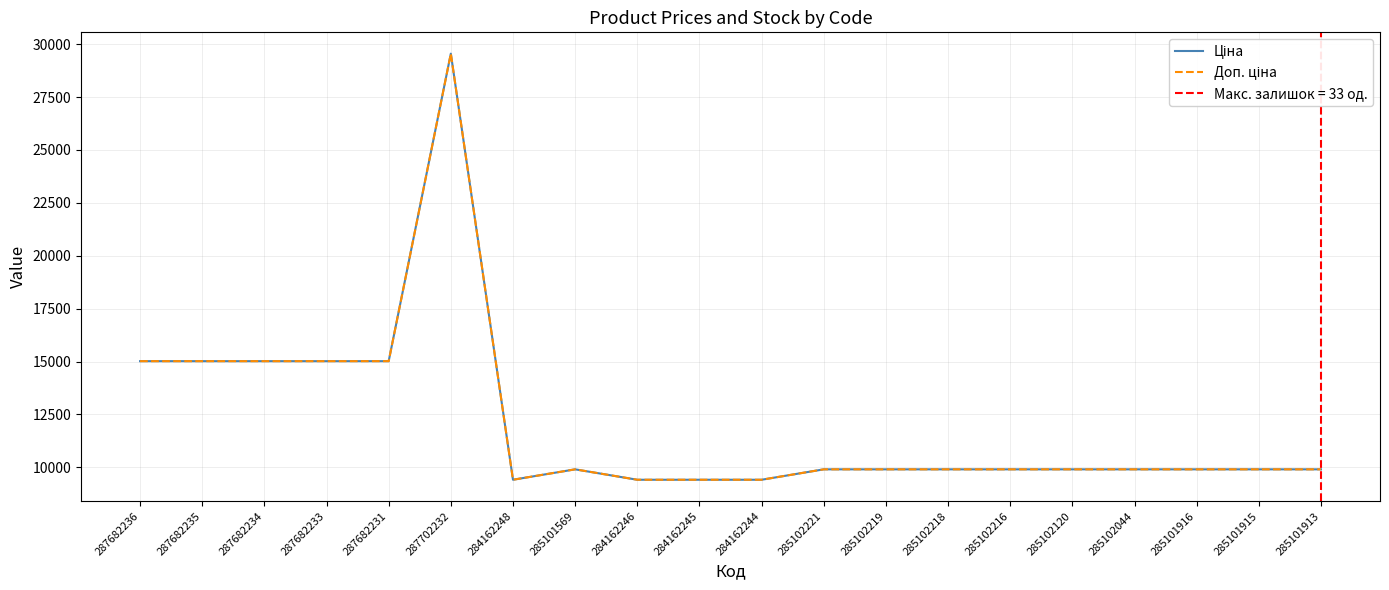

How many values in the Доп. ціна series are below 9908?

4